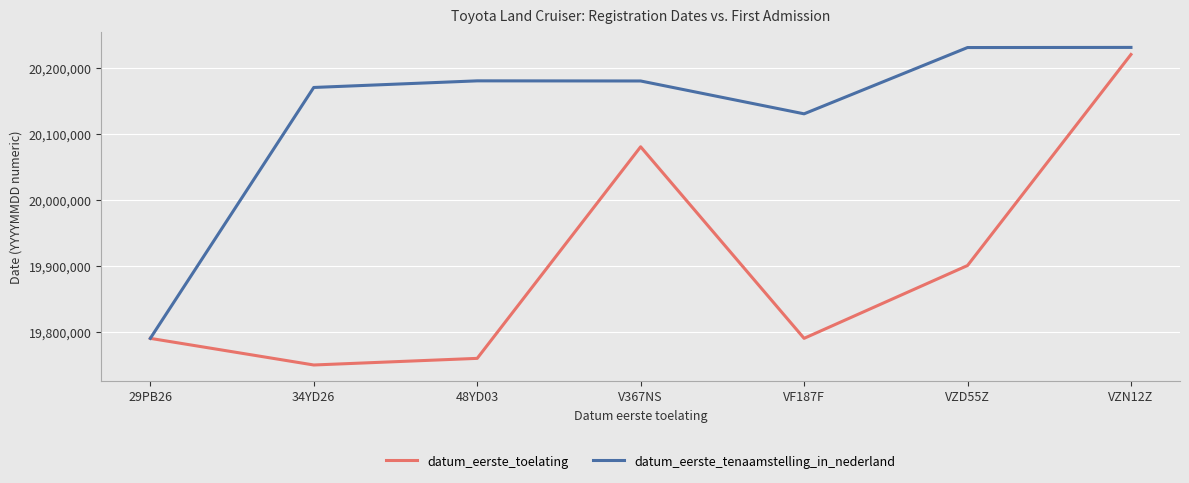

What is the difference between the maximum and second lowest values in the datum_eerste_tenaamstelling_in_nederland series?

100513